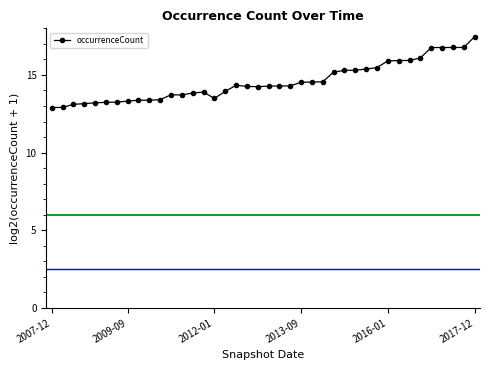

What is the value of the 27th point from the left?

15.2